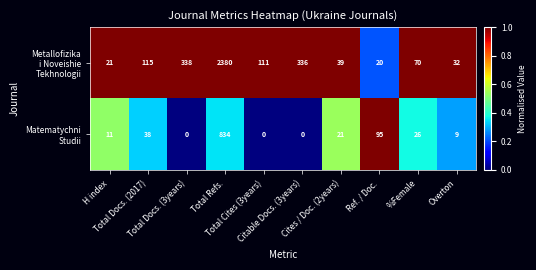

What is the maximum value shown in the chart?

2380